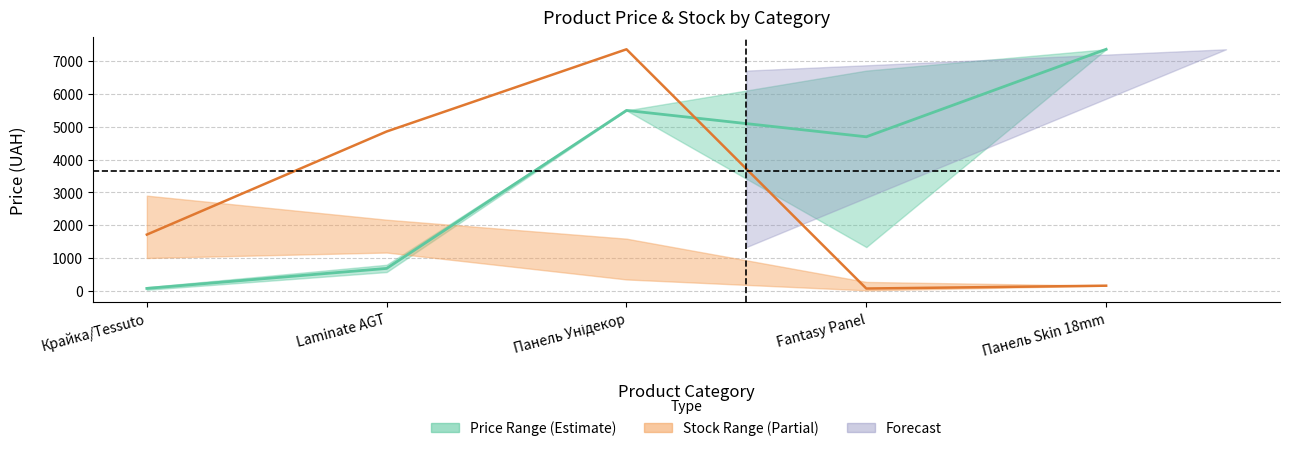

Count the number of categories in the chart.

5